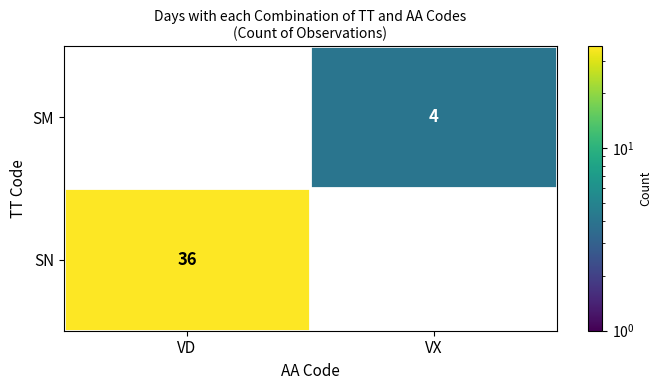

Is it true that SM equals 4 at VX?

True